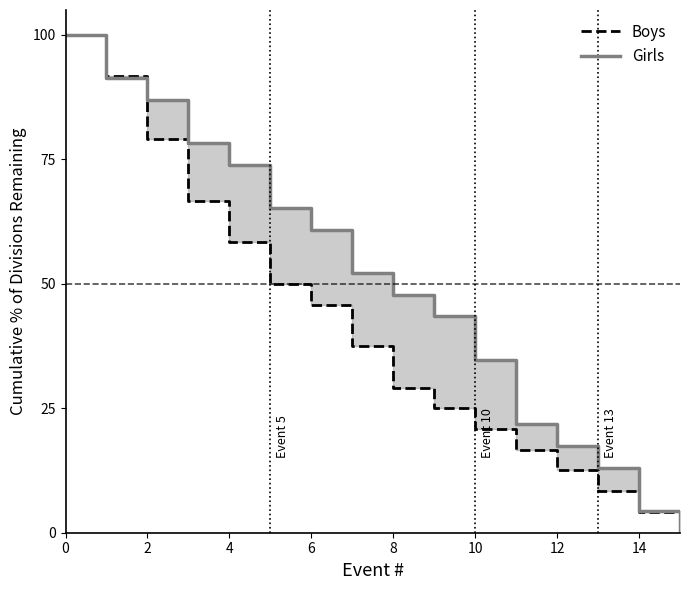

Is this an area chart (filled region under the line)?

No